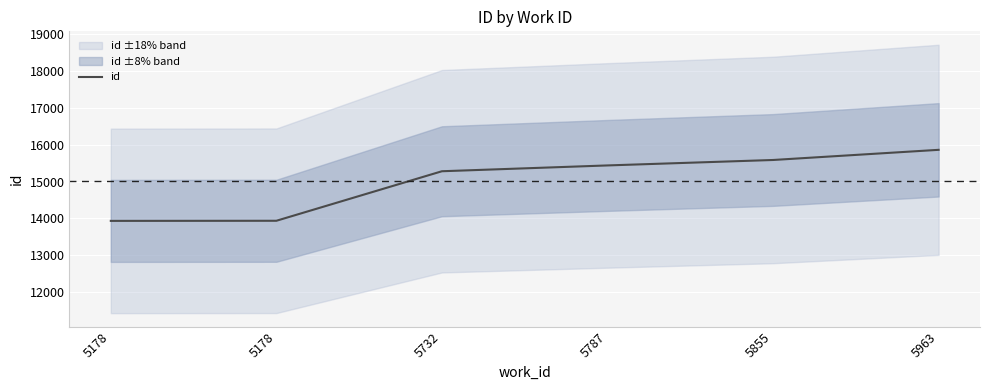

Reading left to right, extract all data points from this chart.

13932	13935	15281	15439	15587	15863